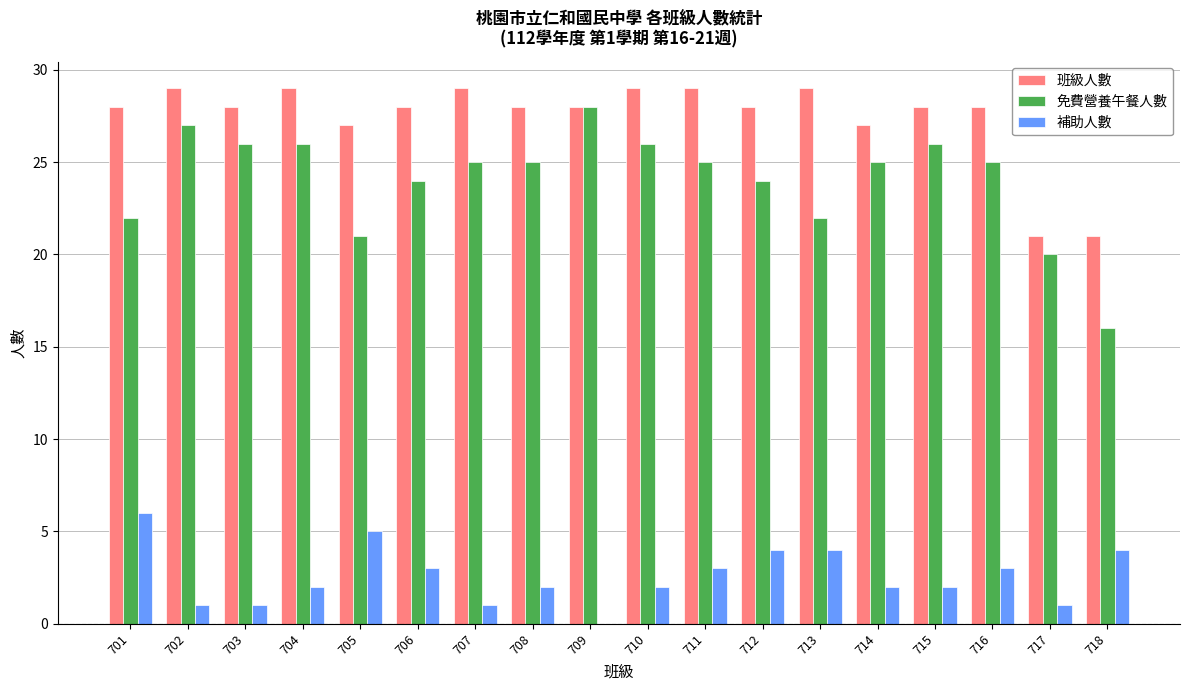

True or false: 補助人數 has a value of 4 at 712.

True